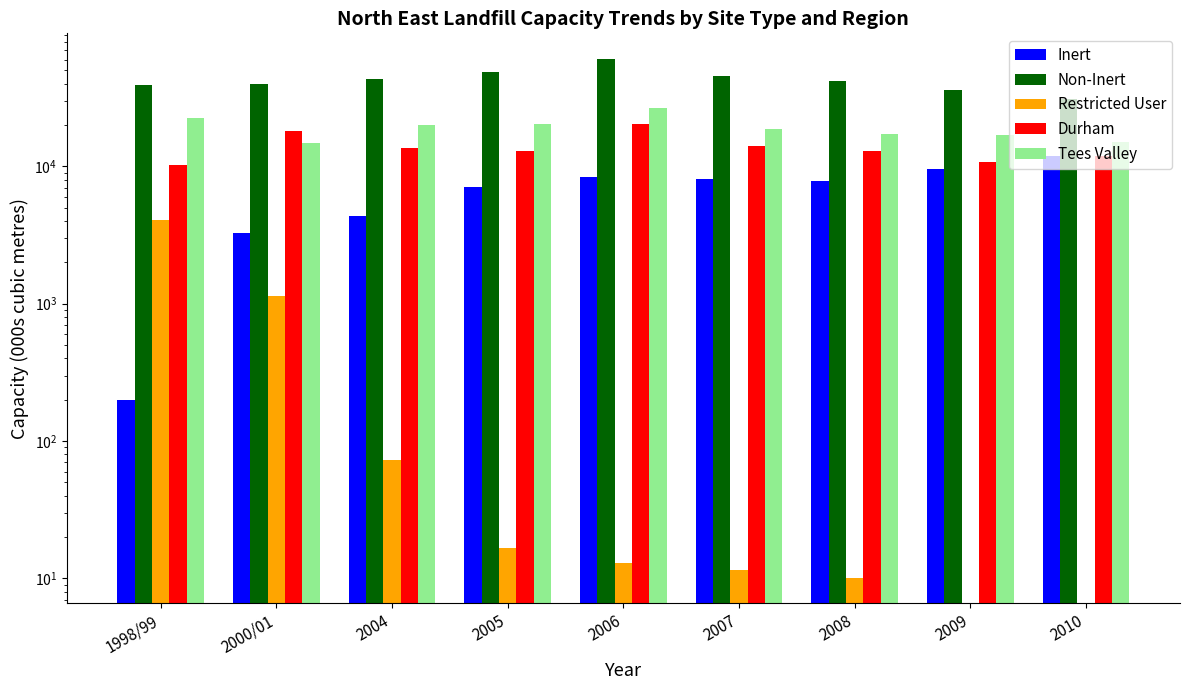

What is the approximate value of Restricted User at 2005?

16.6